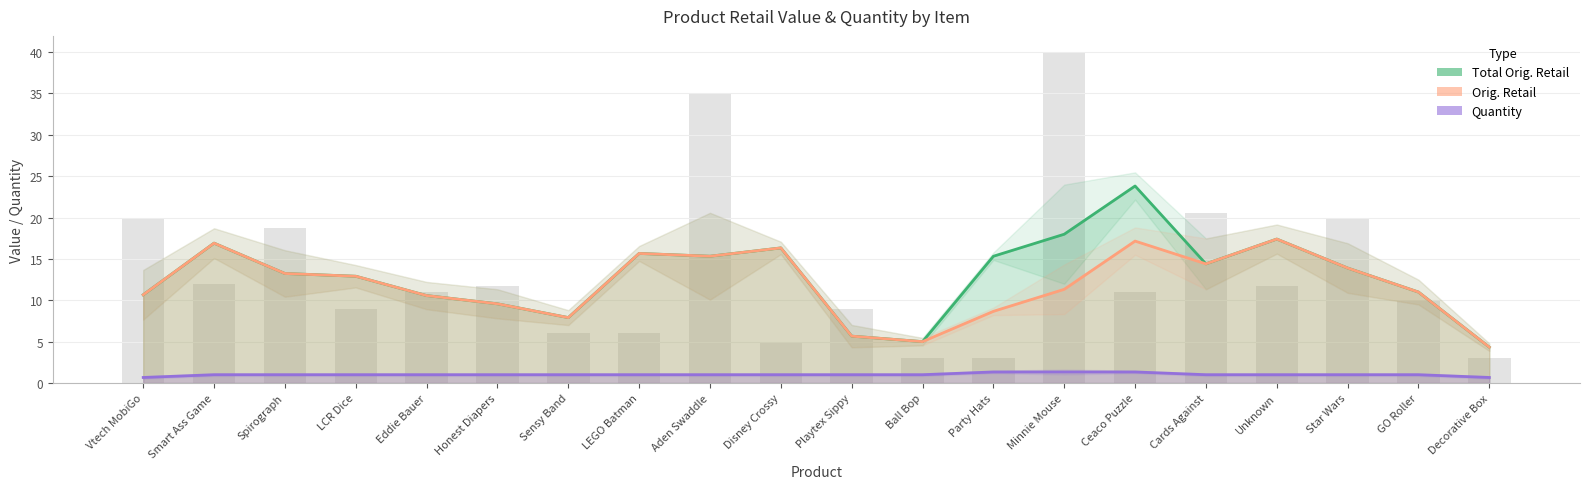

What value does the Quantity series have at Disney Crossy?

1.0